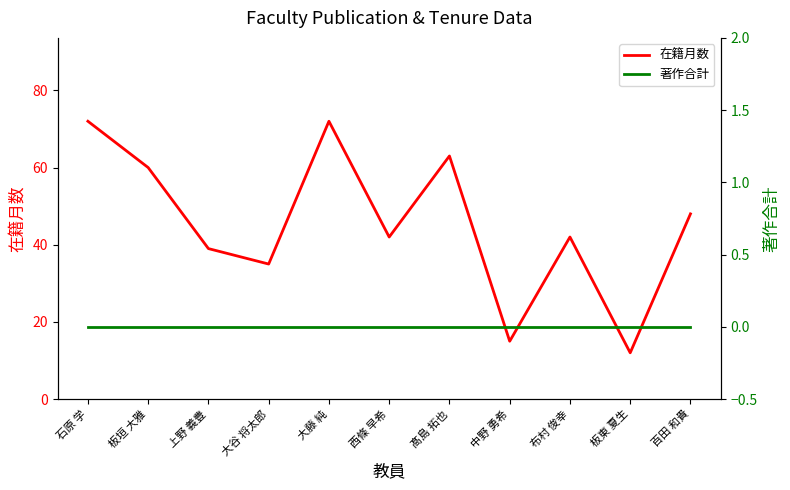

Which series has the largest range (max minus min)?

在籍月数